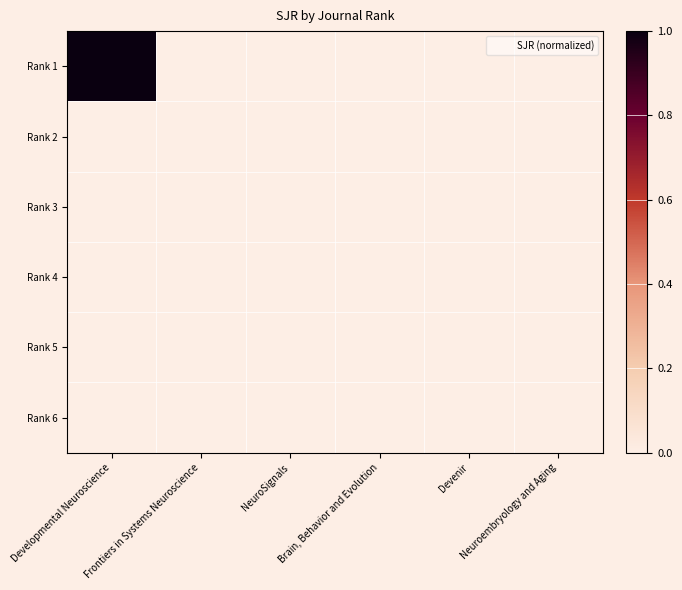

Reading left to right, extract all data points from this chart.

Rank 1: Developmental Neuroscience=1.0	Frontiers in Systems Neuroscience=0.0	NeuroSignals=0.0	Brain, Behavior and Evolution=0.0	Devenir=0.0	Neuroembryology and Aging=0.0
Rank 2: Developmental Neuroscience=0.0	Frontiers in Systems Neuroscience=0.0	NeuroSignals=0.0	Brain, Behavior and Evolution=0.0	Devenir=0.0	Neuroembryology and Aging=0.0
Rank 3: Developmental Neuroscience=0.0	Frontiers in Systems Neuroscience=0.0	NeuroSignals=0.0	Brain, Behavior and Evolution=0.0	Devenir=0.0	Neuroembryology and Aging=0.0
Rank 4: Developmental Neuroscience=0.0	Frontiers in Systems Neuroscience=0.0	NeuroSignals=0.0	Brain, Behavior and Evolution=0.0	Devenir=0.0	Neuroembryology and Aging=0.0
Rank 5: Developmental Neuroscience=0.0	Frontiers in Systems Neuroscience=0.0	NeuroSignals=0.0	Brain, Behavior and Evolution=0.0	Devenir=0.0	Neuroembryology and Aging=0.0
Rank 6: Developmental Neuroscience=0.0	Frontiers in Systems Neuroscience=0.0	NeuroSignals=0.0	Brain, Behavior and Evolution=0.0	Devenir=0.0	Neuroembryology and Aging=0.0